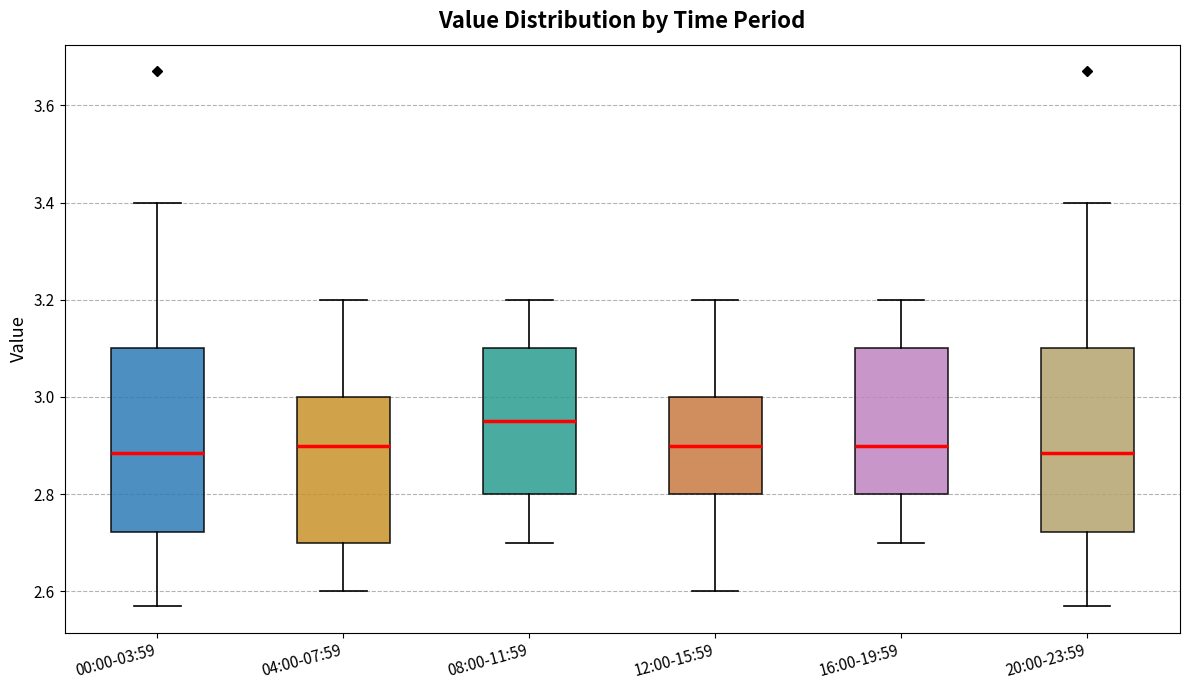

Reading left to right, read every box against the y-axis: the position of its median line, the range the box covers, and the ends of its whiskers. The values are not printed on the chart, so give them approximately, as read against the axis.

00:00-03:59: median 2.88, box 2.72 to 3.10, whiskers 2.58 to 3.40
04:00-07:59: median 2.90, box 2.70 to 3.00, whiskers 2.60 to 3.20
08:00-11:59: median 2.96, box 2.80 to 3.10, whiskers 2.70 to 3.20
12:00-15:59: median 2.90, box 2.80 to 3.00, whiskers 2.60 to 3.20
16:00-19:59: median 2.90, box 2.80 to 3.10, whiskers 2.70 to 3.20
20:00-23:59: median 2.88, box 2.72 to 3.10, whiskers 2.58 to 3.40